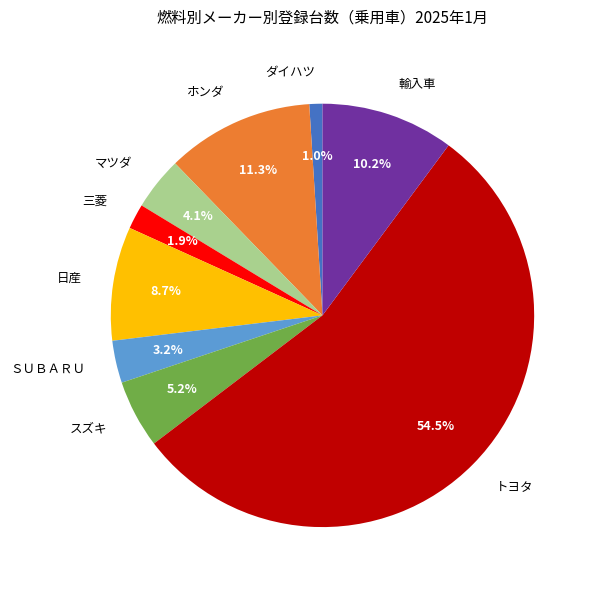

Rank the categories by value from highest to lowest.

トヨタ, ホンダ, 輸入車, 日産, スズキ, マツダ, ＳＵＢＡＲＵ, 三菱, ダイハツ